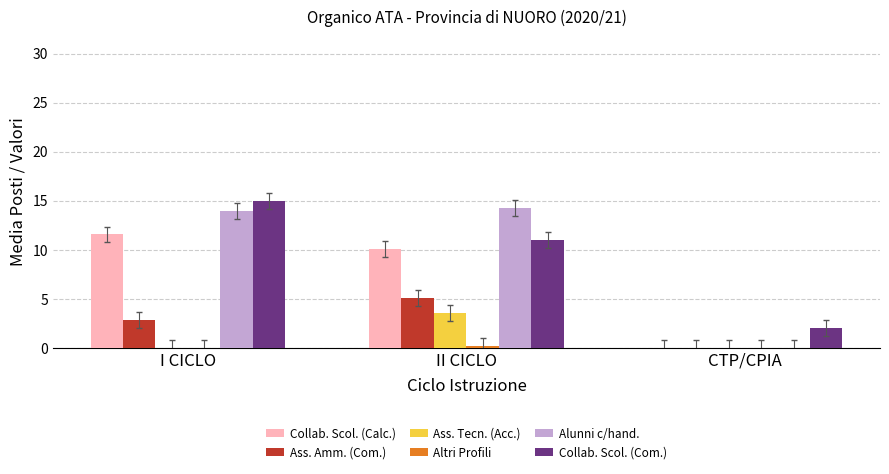

Is the value of Collab. Scol. (Com.) at I CICLO greater than the value of Ass. Tecn. (Acc.) at II CICLO?

Yes